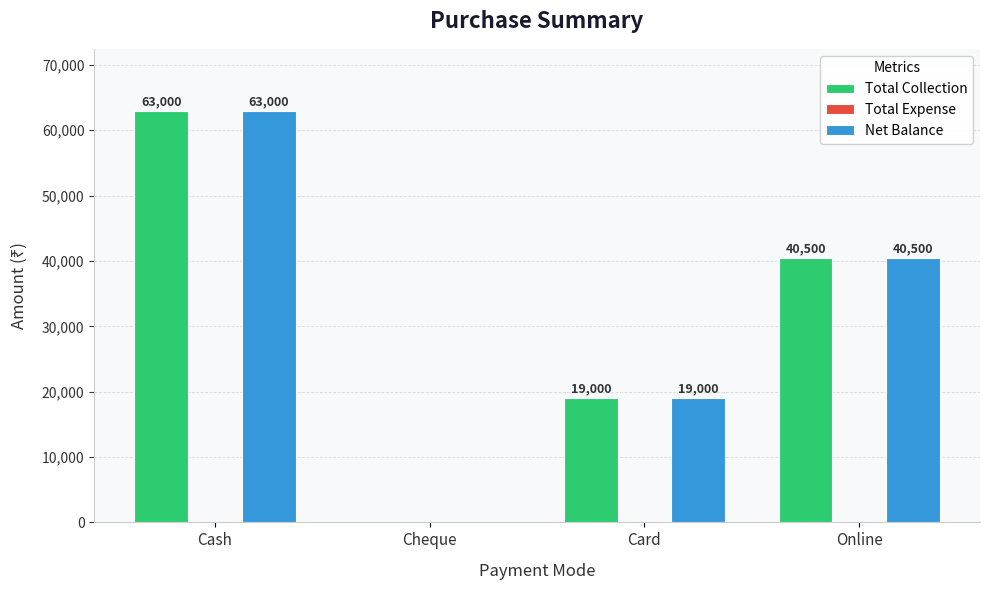

The value of Net Balance at Card is 19000. True or false?

True